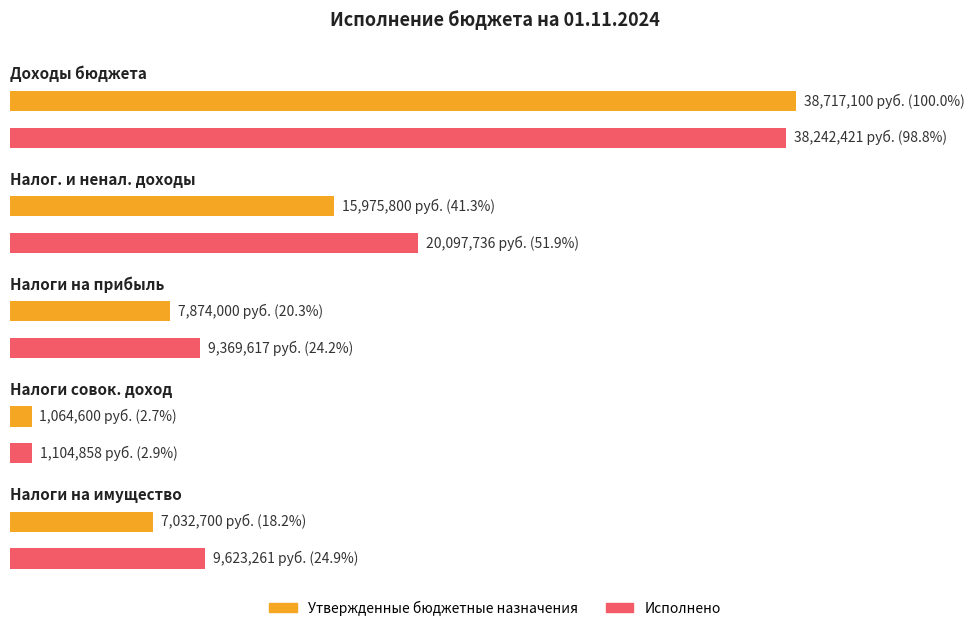

What is the label of the 5th bar from the right?

Доходы бюджета - всего